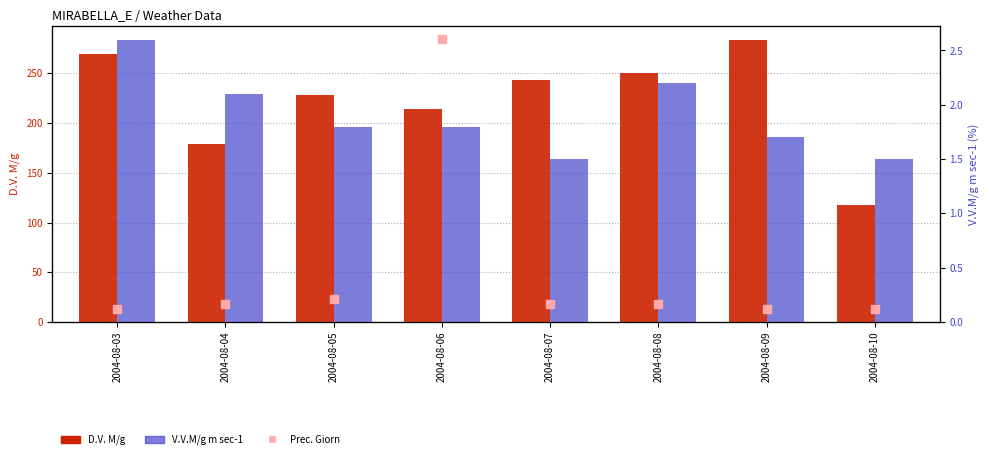

Is the value of D.V. M/g at 2004-08-08 greater than the value of V.V.M/g m sec-1 at 2004-08-09?

Yes